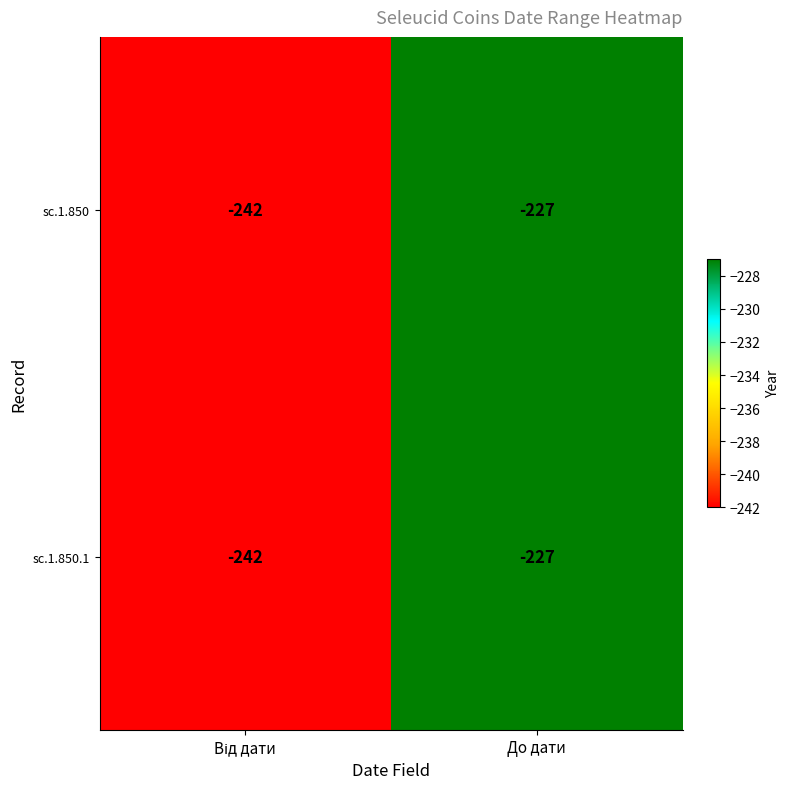

At which label is sc.1.850.1 closest to -234?

До дати